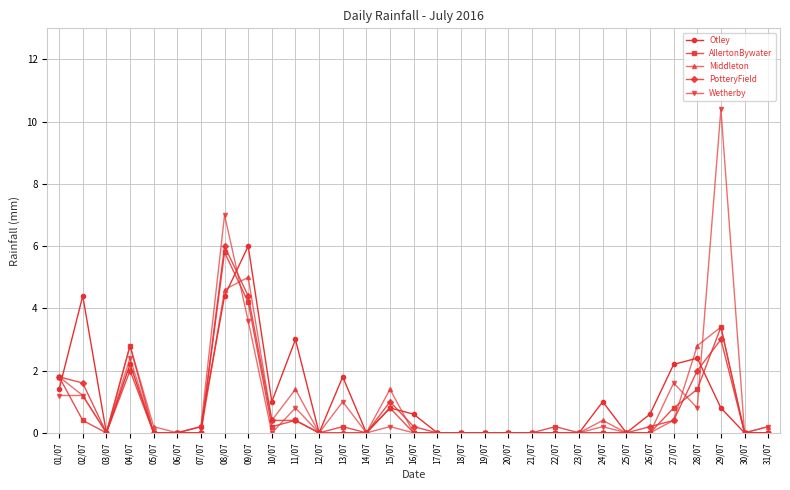

How many categories are shown in the chart?

31